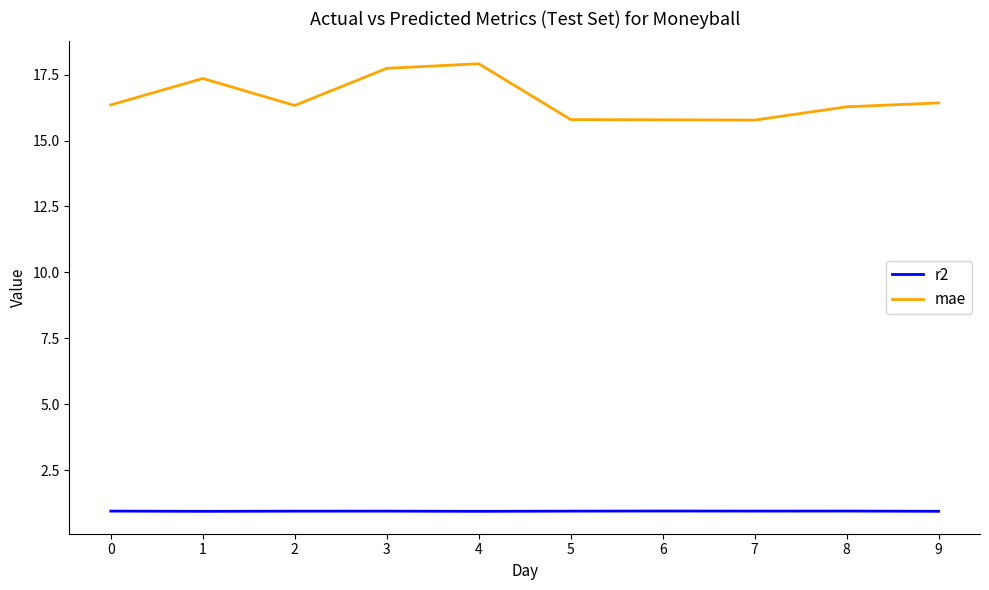

List the series in order of their overall mean, lowest first.

r2, mae